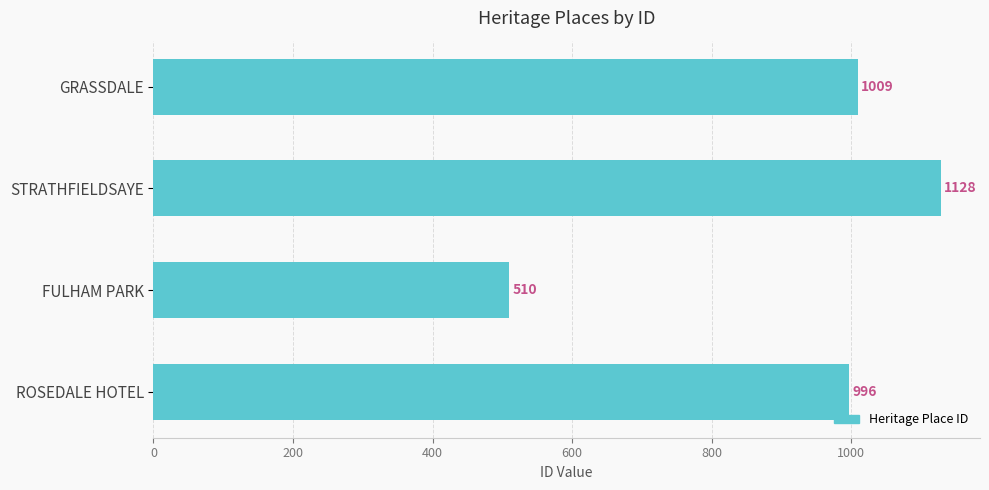

Which has a higher value, ROSEDALE HOTEL or FULHAM PARK?

ROSEDALE HOTEL